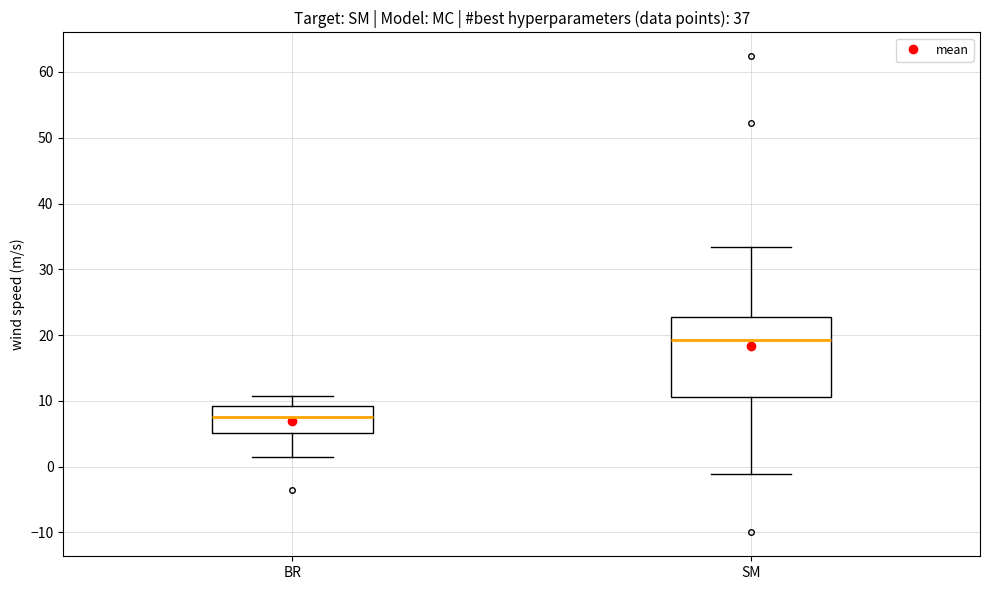

Reading left to right, read every box against the y-axis: the position of its median line, the range the box covers, and the ends of its whiskers. The values are not printed on the chart, so give them approximately, as read against the axis.

BR: median 8, box 5 to 9, whiskers 2 to 11
SM: median 19, box 11 to 23, whiskers -1 to 33